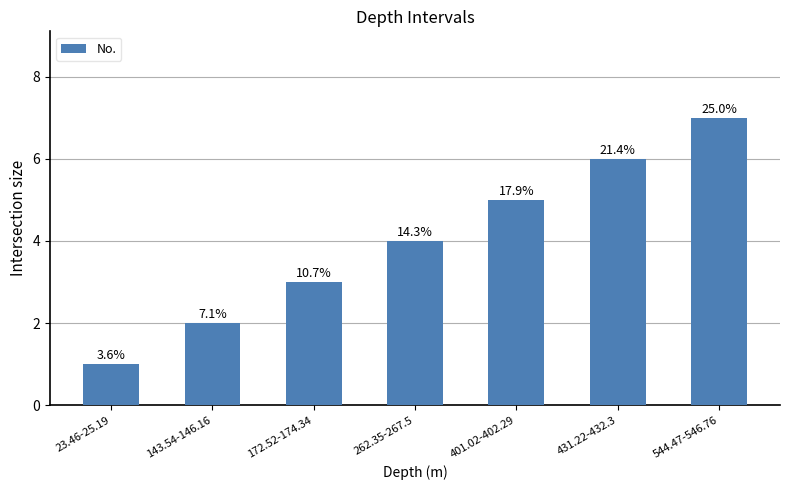

What is the minimum value shown in the chart?

1